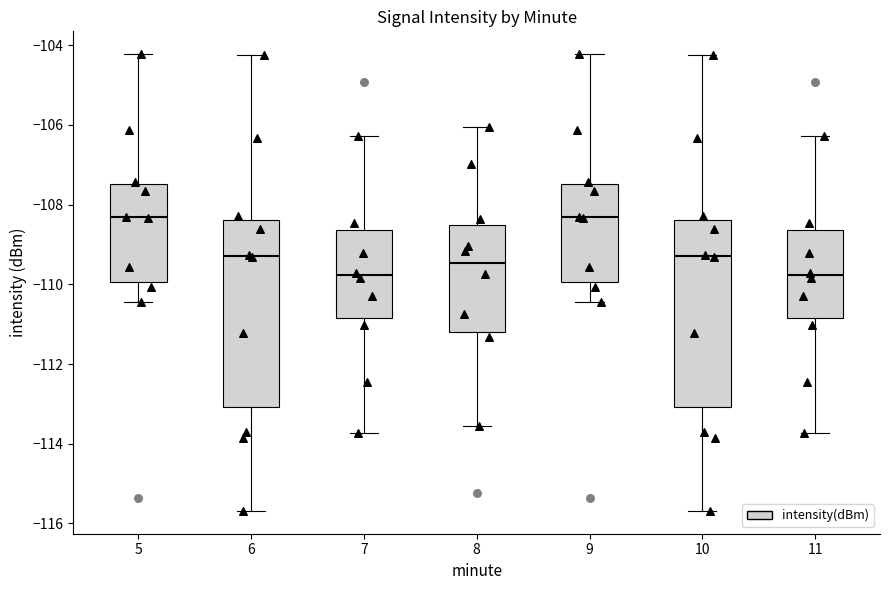

Reading left to right, read every box against the y-axis: the position of its median line, the range the box covers, and the ends of its whiskers. The values are not printed on the chart, so give them approximately, as read against the axis.

5: median -108.4, box -110.0 to -107.4, whiskers -110.4 to -104.2
6: median -109.2, box -113.0 to -108.4, whiskers -115.6 to -104.2
7: median -109.8, box -110.8 to -108.6, whiskers -113.8 to -106.2
8: median -109.4, box -111.2 to -108.6, whiskers -113.6 to -106.0
9: median -108.4, box -110.0 to -107.4, whiskers -110.4 to -104.2
10: median -109.2, box -113.0 to -108.4, whiskers -115.6 to -104.2
11: median -109.8, box -110.8 to -108.6, whiskers -113.8 to -106.2